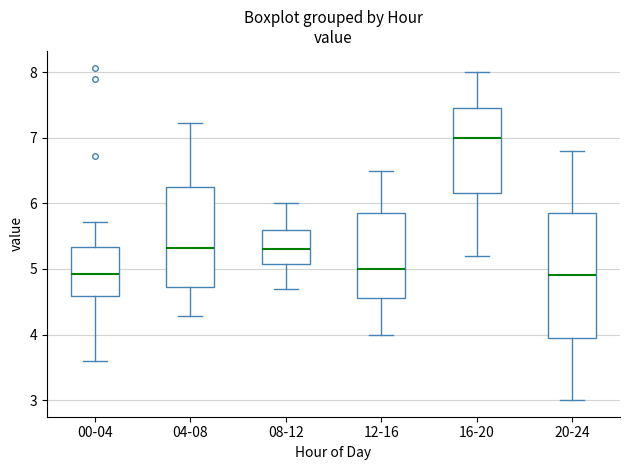

Comparing the boxes themselves (not the whiskers), which one is the tallest?

20-24